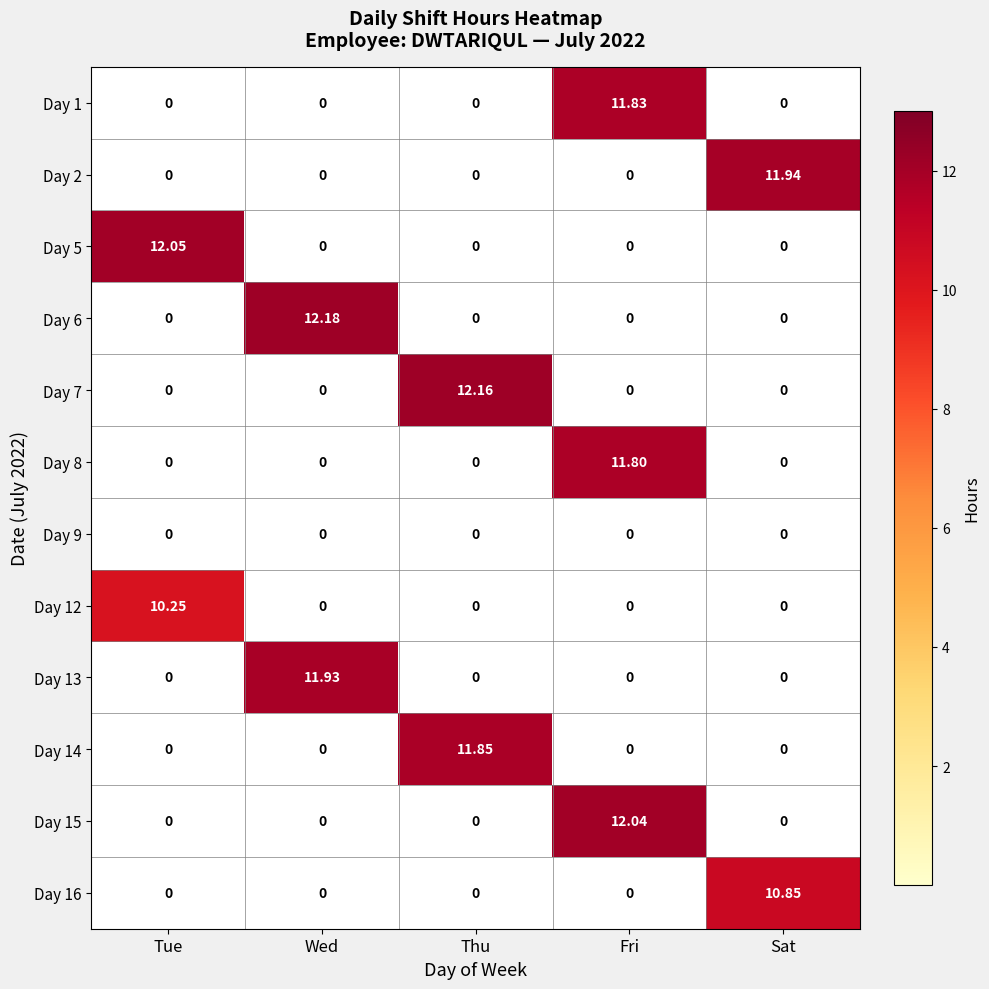

At which category is the sum across all series the highest?

Fri